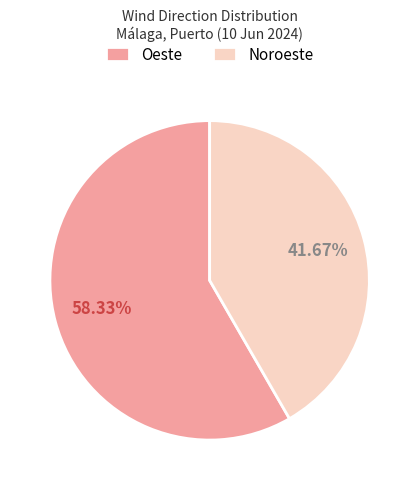

Rank the categories by value from lowest to highest.

Noroeste, Oeste